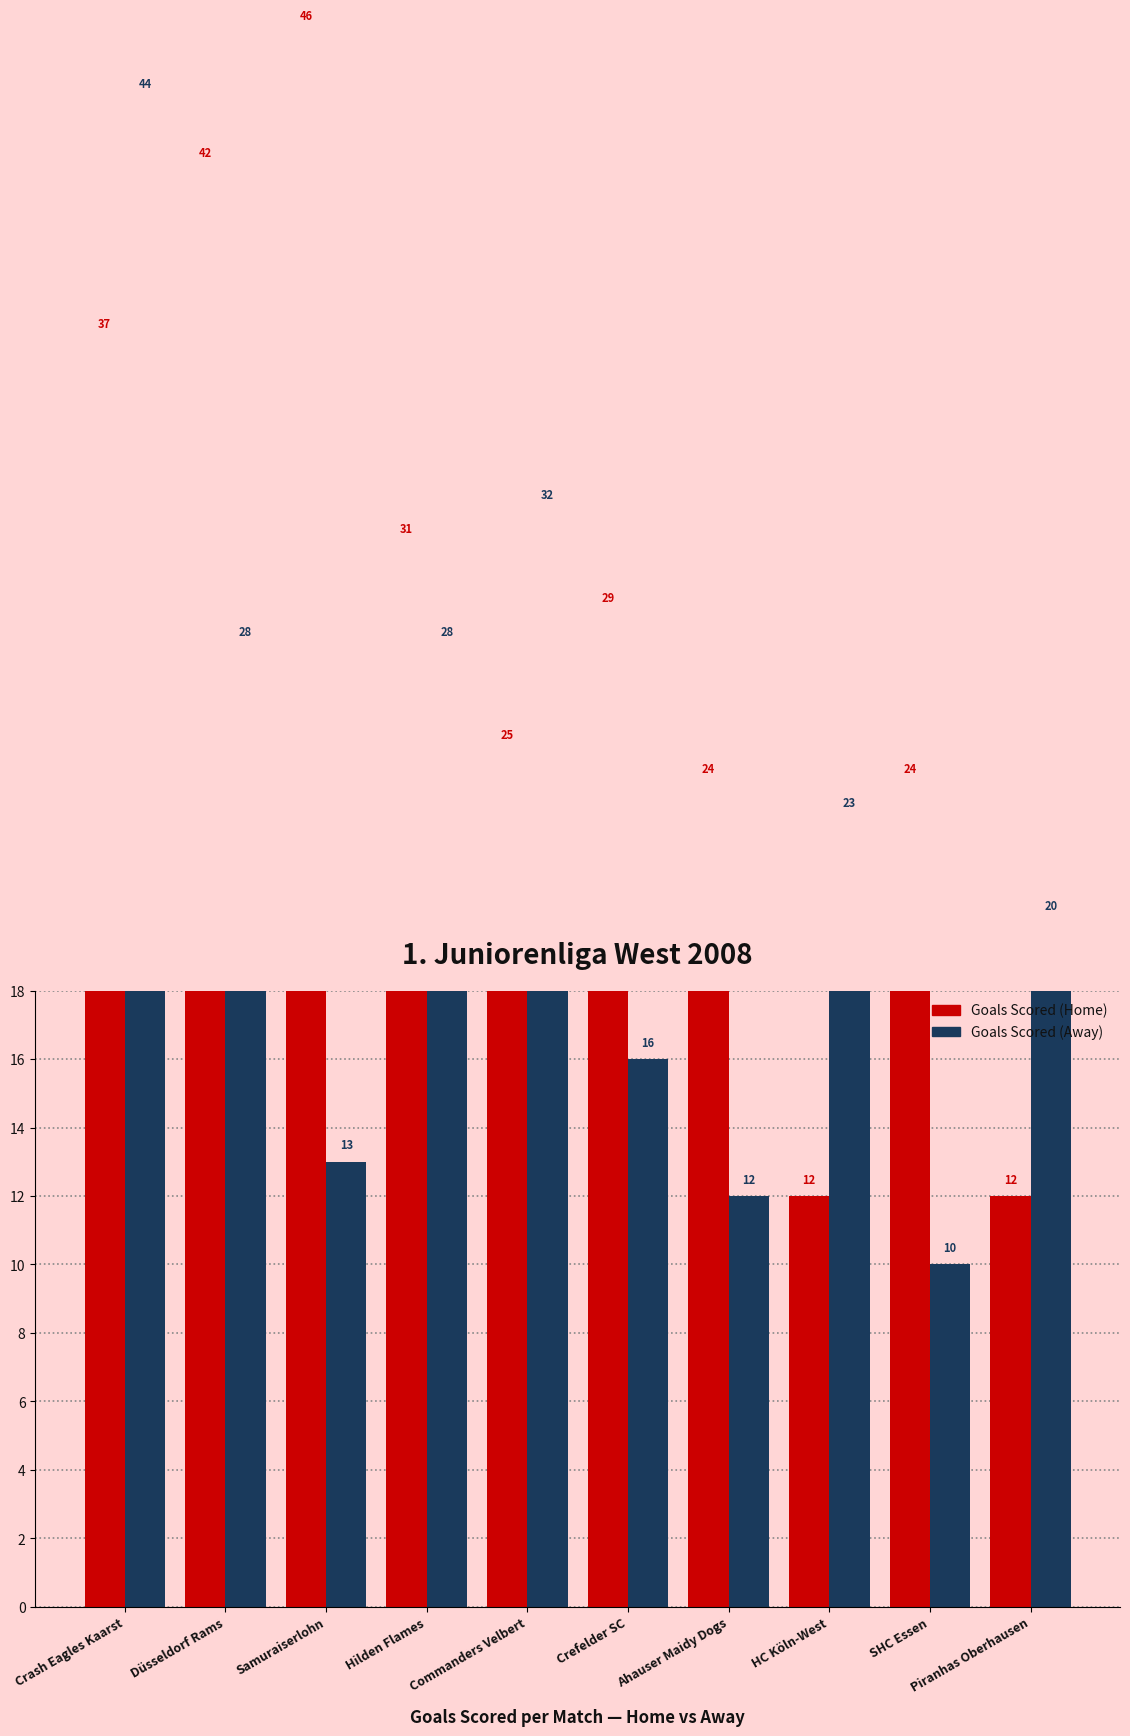

What is the sum of all Goals Scored (Home) values?

282